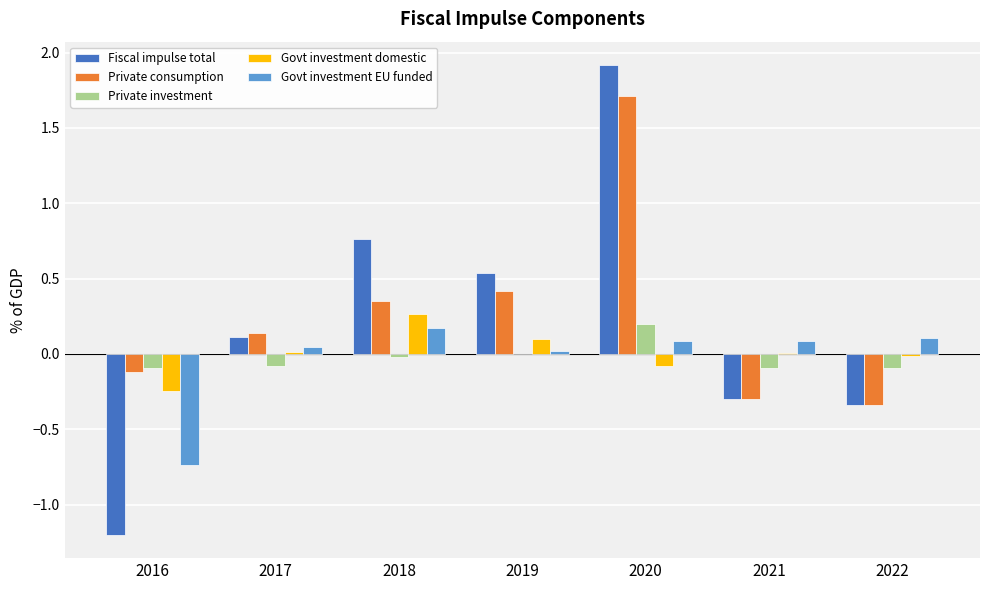

The value of Private consumption at 2016 is -0.1. True or false?

True